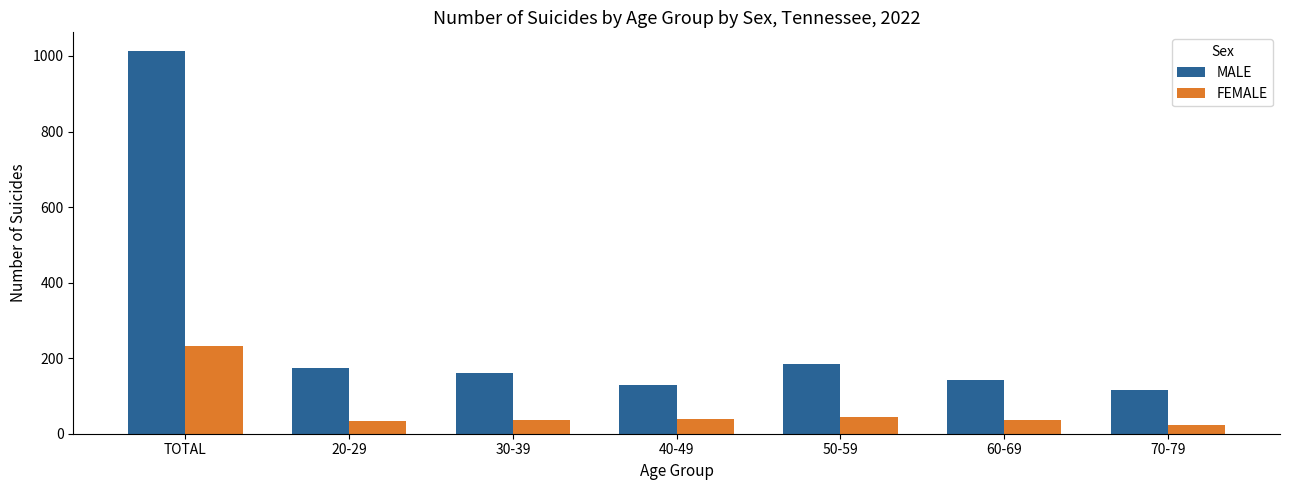

Which series has the widest spread of values?

MALE